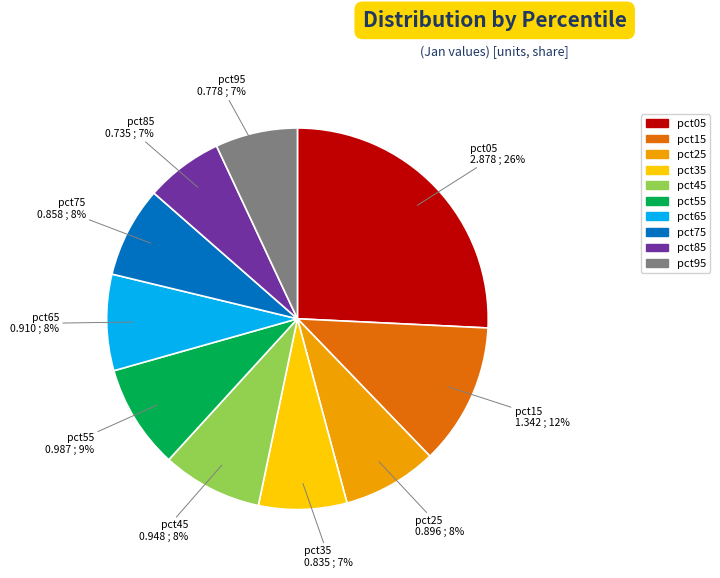

True or false: pct85 accounts for 7% of the total.

True